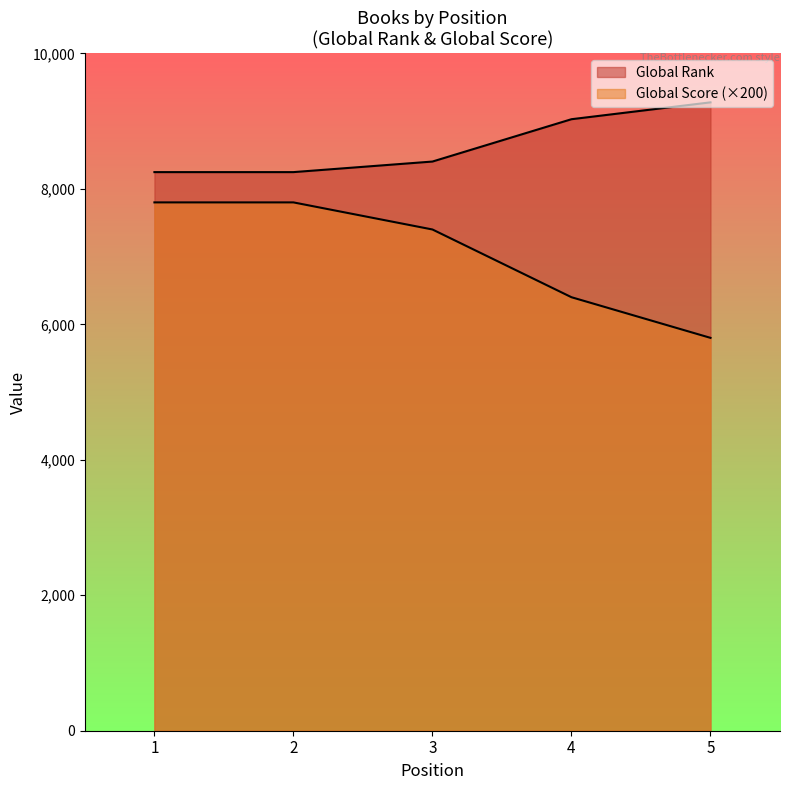

Rank the series by their average value, from lowest to highest.

Global Score, Global Rank